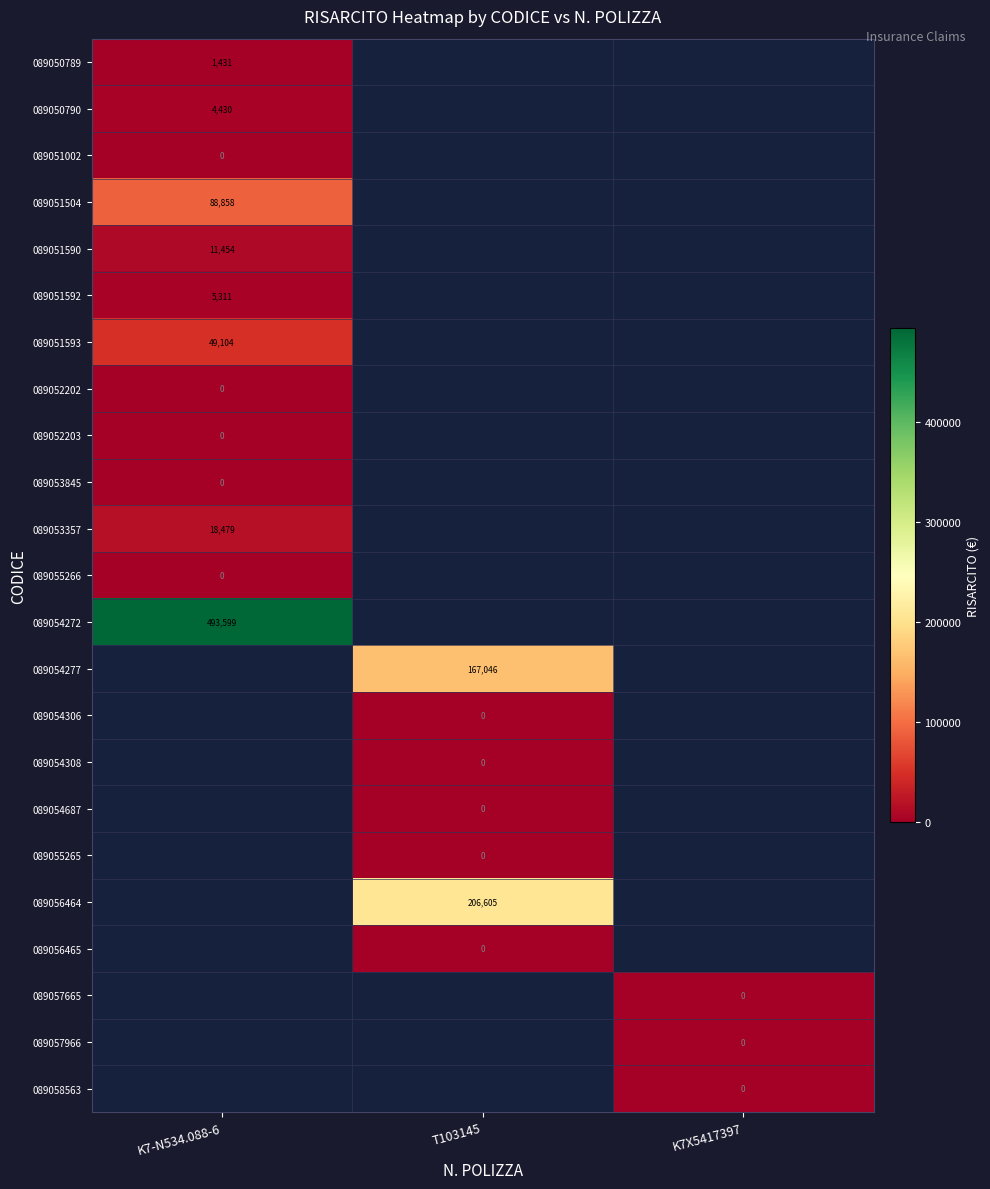

Is the value of 089056465 at T103145 greater than the value of 089056464 at T103145?

No